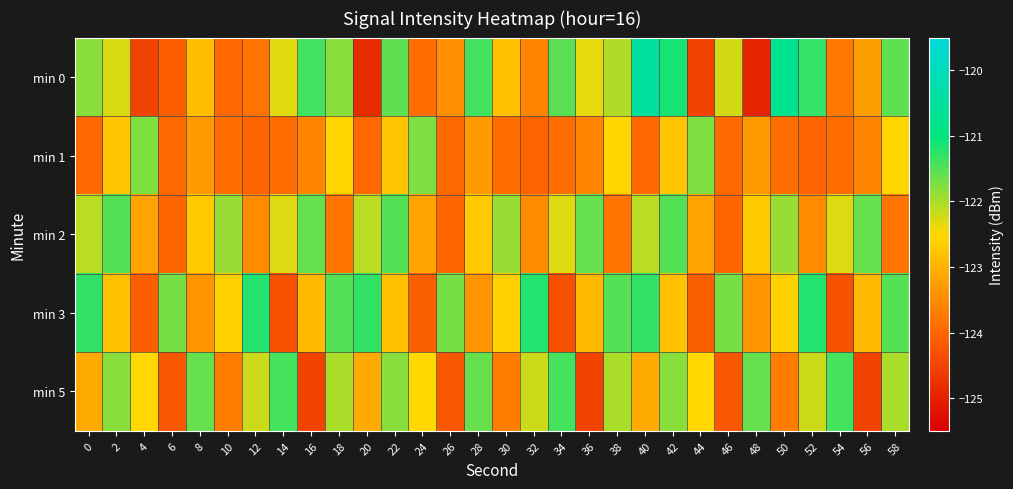

What is the difference between the highest and lowest values at 38?

2.3